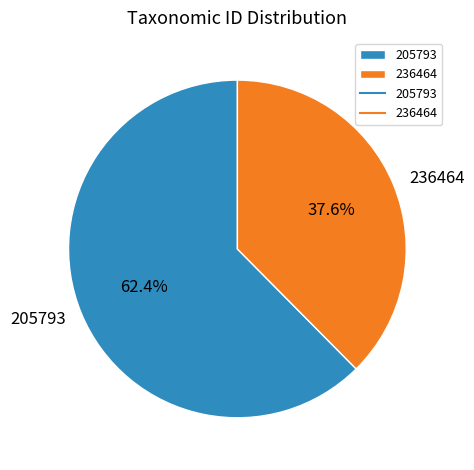

What percentage is NOT represented by 205793?

37.6%